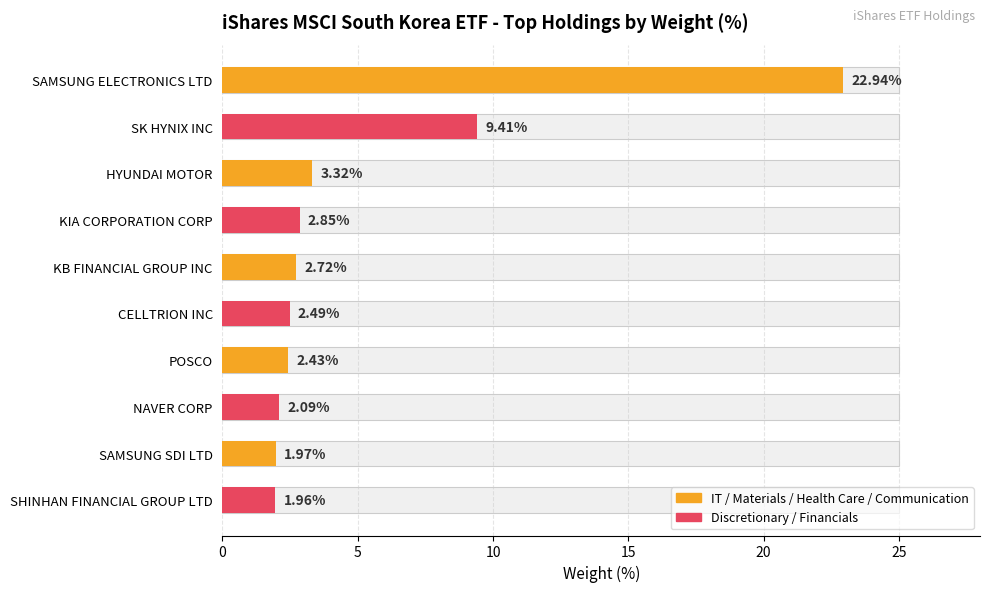

Reading right to left, extract all data points from this chart.

2.0	2.0	2.1	2.4	2.5	2.7	2.9	3.3	9.4	22.9